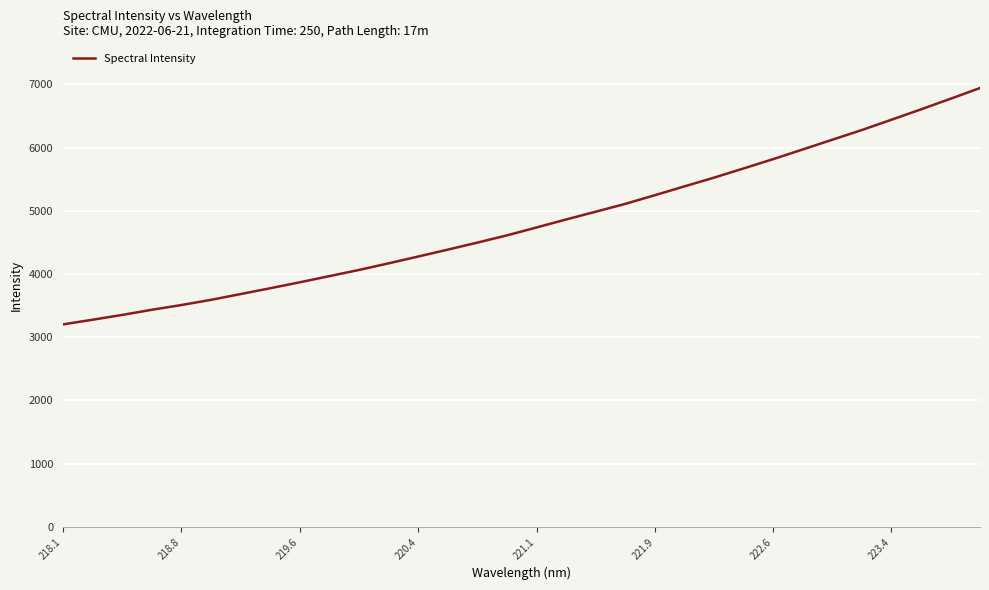

Reading left to right, what are all the values shown in this chart?

3203.3	3276.9	3352.9	3434.5	3509.3	3591.2	3682.8	3774.8	3869.3	3966.4	4064.3	4168.8	4276.5	4385.5	4496.7	4611.0	4735.8	4862.4	4985.2	5109.0	5246.2	5385.8	5523.7	5669.1	5816.4	5969.2	6123.2	6276.6	6439.1	6602.9	6770.6	6941.2